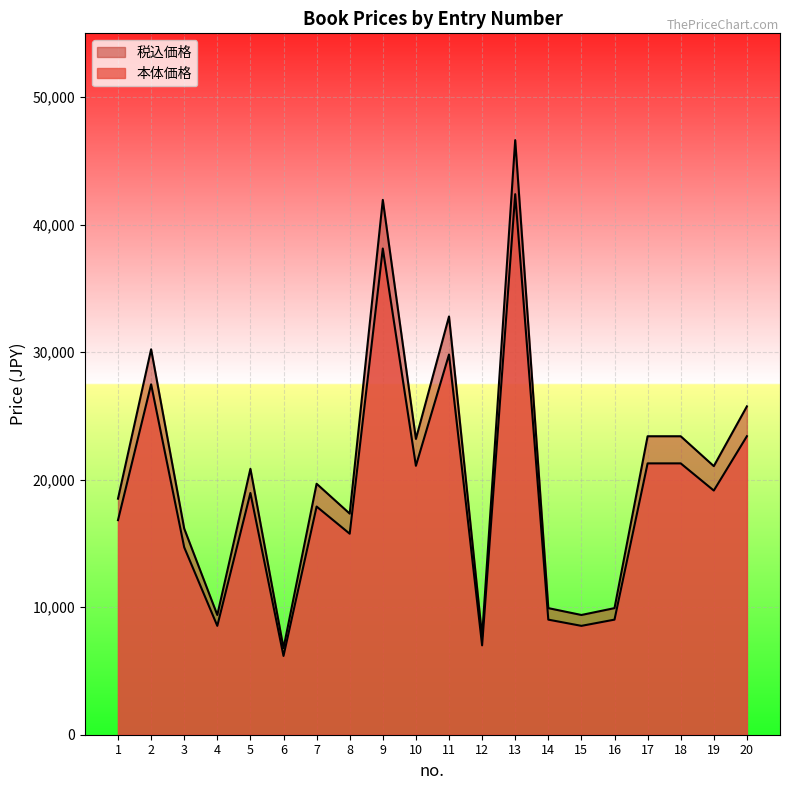

The value of 本体価格 at 5 is 18957. True or false?

True